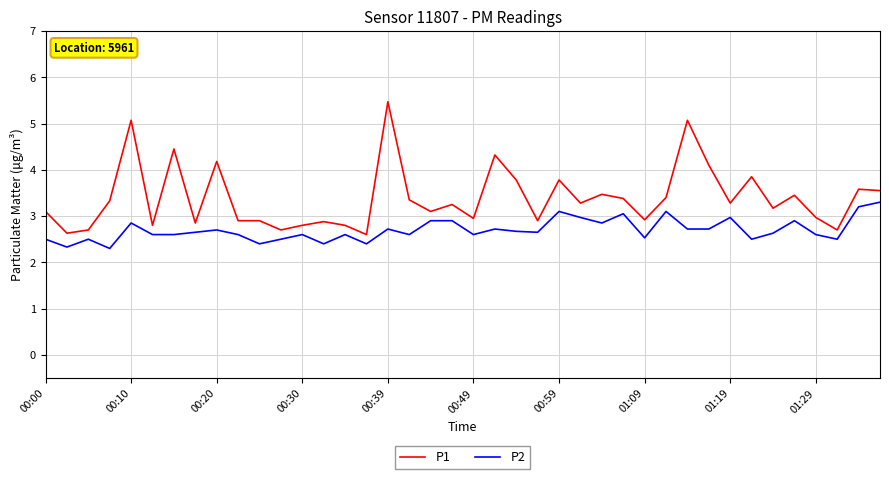

Which series has the largest range (max minus min)?

P1